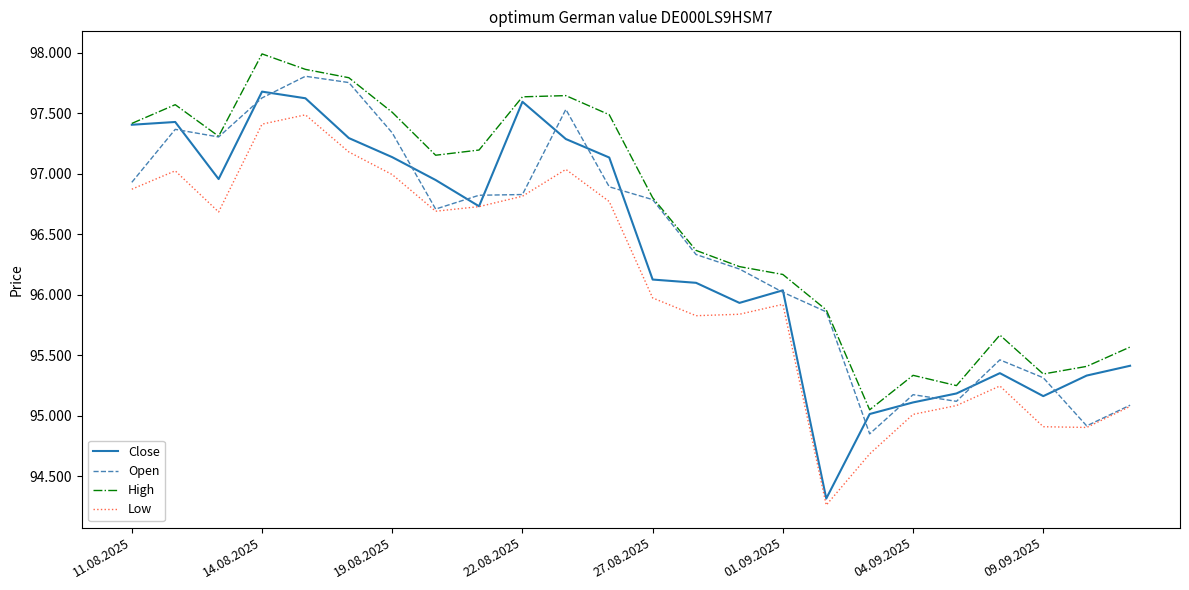

What are all the series names shown in the legend?

Close, Open, High, Low